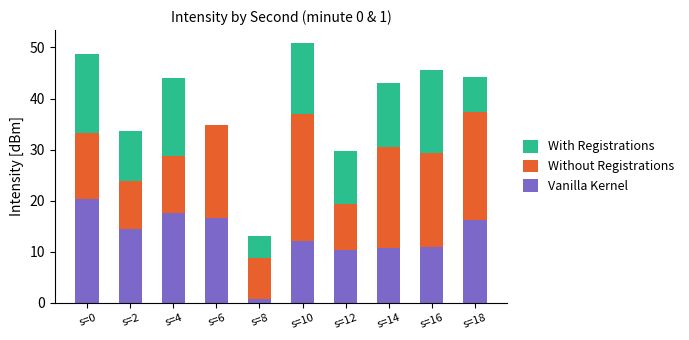

Are the bars horizontal?

No